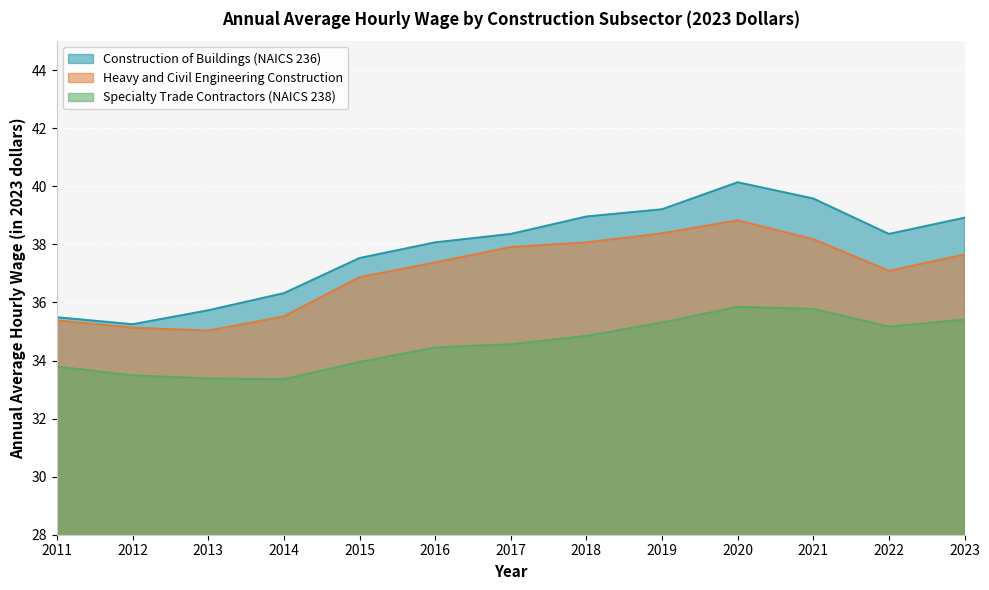

At which category does Heavy and Civil Engineering Construction reach its first local peak?

2020